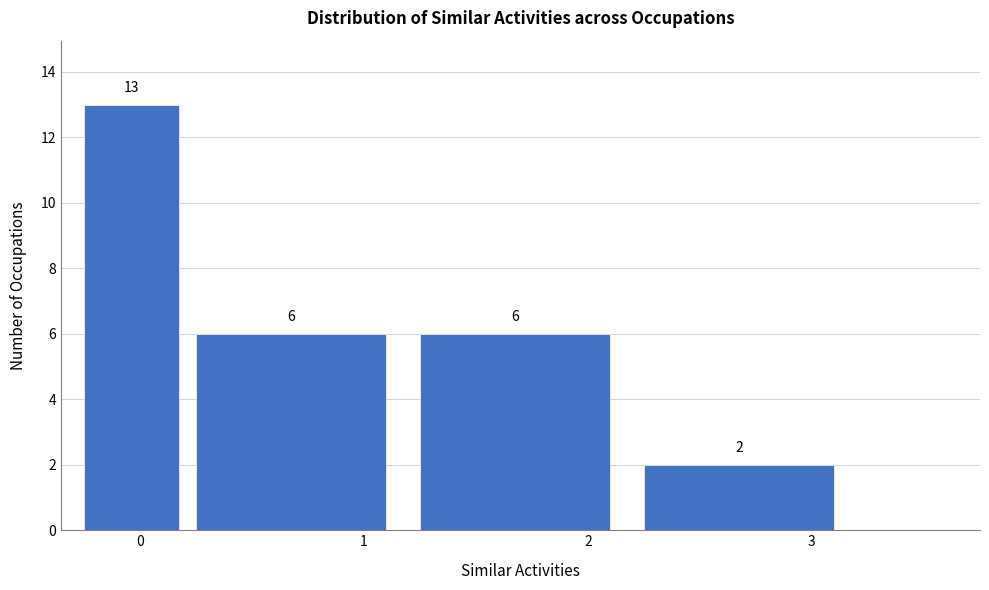

Reading left to right, transcribe all the data shown in this chart.

13	6	6	2